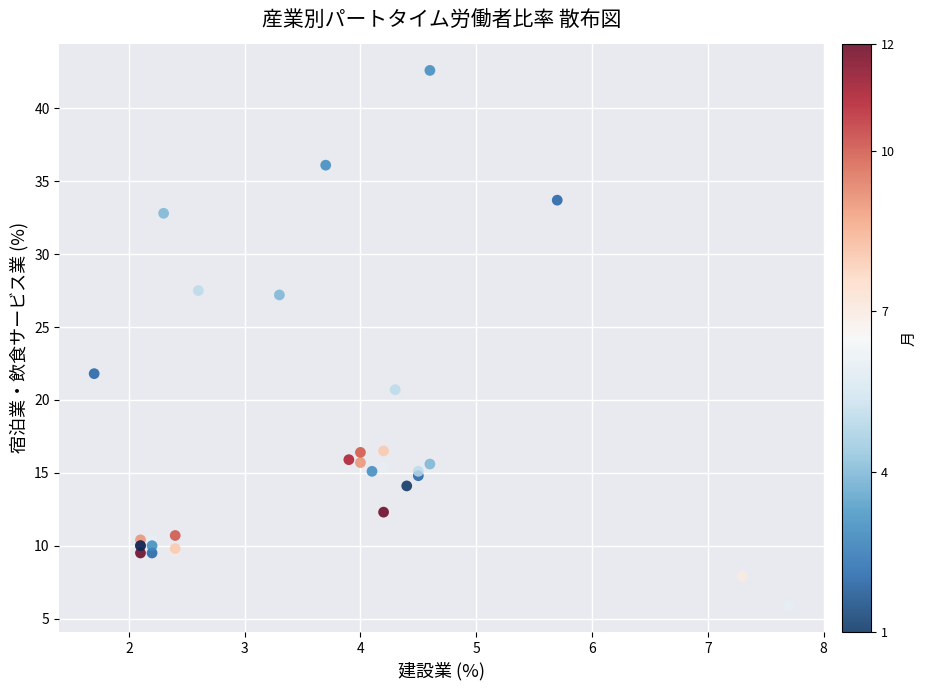

What Y value in the scatter plot is closest to 24?

21.8